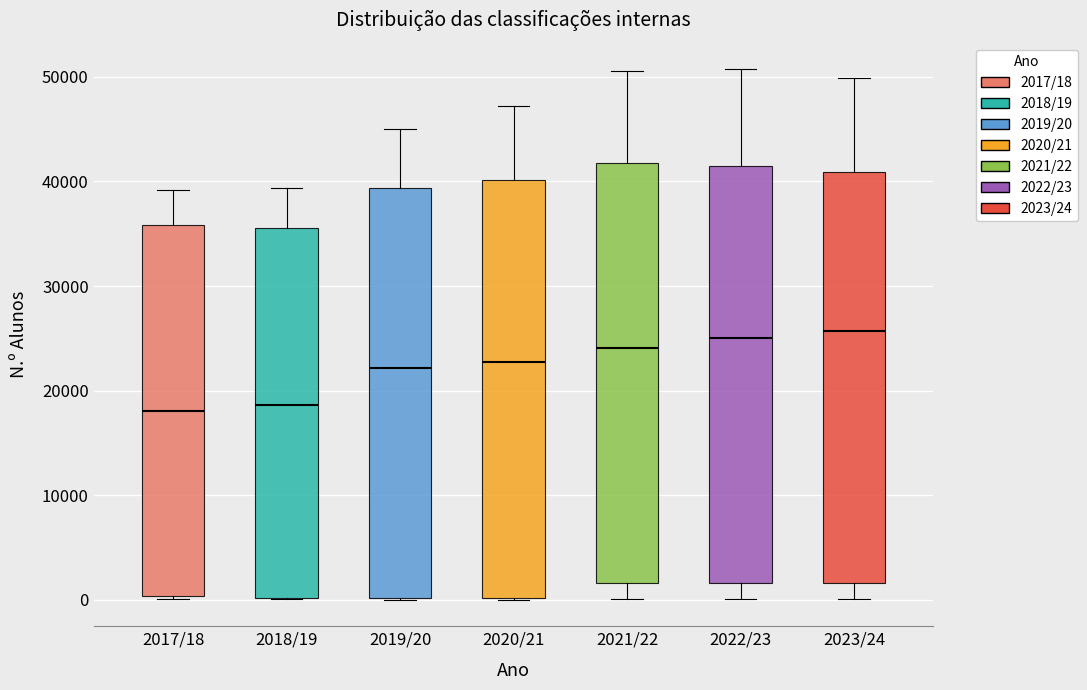

Reading left to right, read every box against the y-axis: the position of its median line, the range the box covers, and the ends of its whiskers. The values are not printed on the chart, so give them approximately, as read against the axis.

2017/18: median 18000, box 0 to 36000, whiskers 0 to 39000
2018/19: median 19000, box 0 to 36000, whiskers 0 to 39000
2019/20: median 22000, box 0 to 39000, whiskers 0 to 45000
2020/21: median 23000, box 0 to 40000, whiskers 0 to 47000
2021/22: median 24000, box 2000 to 42000, whiskers 0 to 51000
2022/23: median 25000, box 2000 to 42000, whiskers 0 to 51000
2023/24: median 26000, box 2000 to 41000, whiskers 0 to 50000